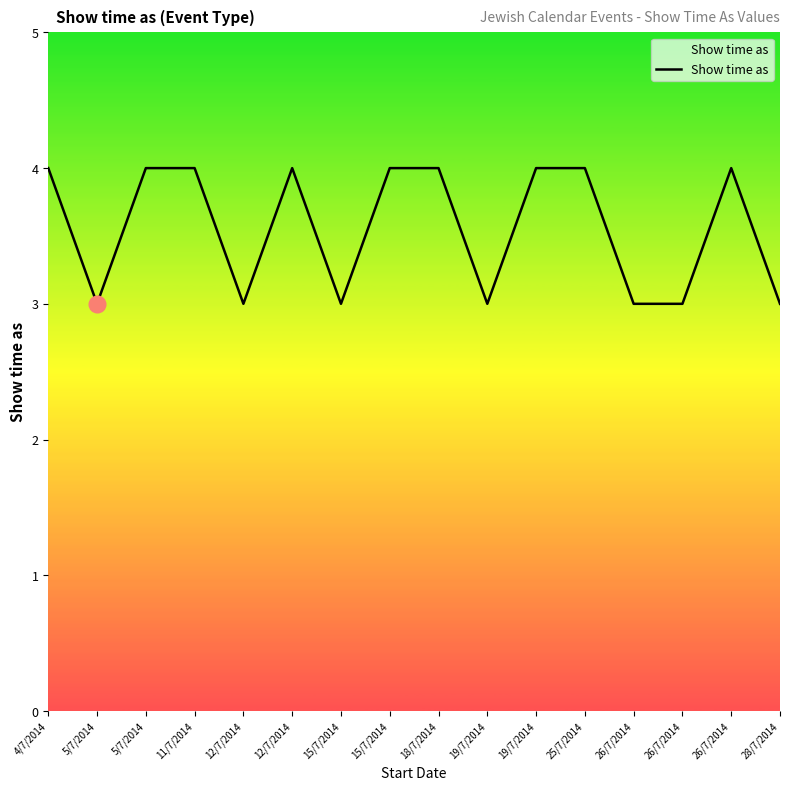

Where is the first local maximum?

12/7/2014